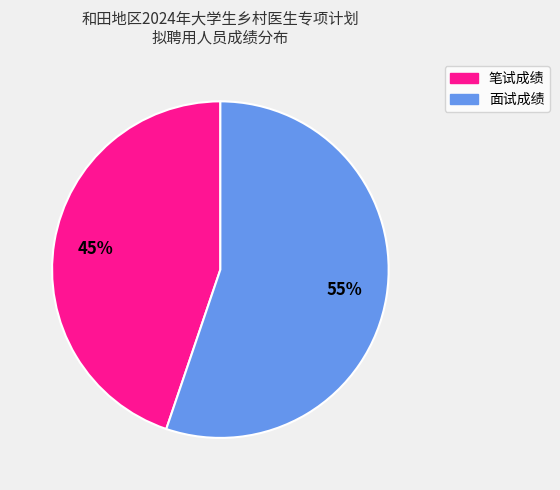

To the nearest percent, what is the average slice percentage?

50%